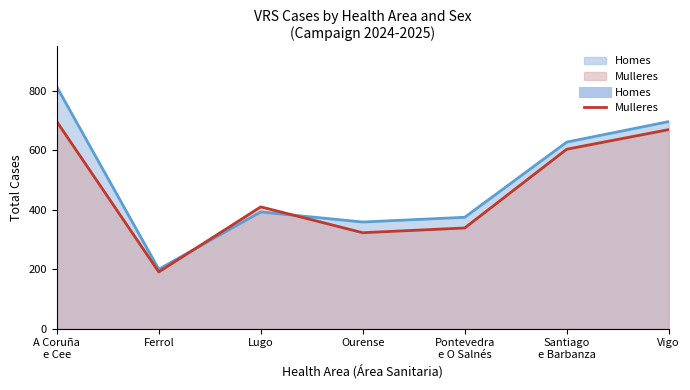

Count the number of categories in the chart.

7